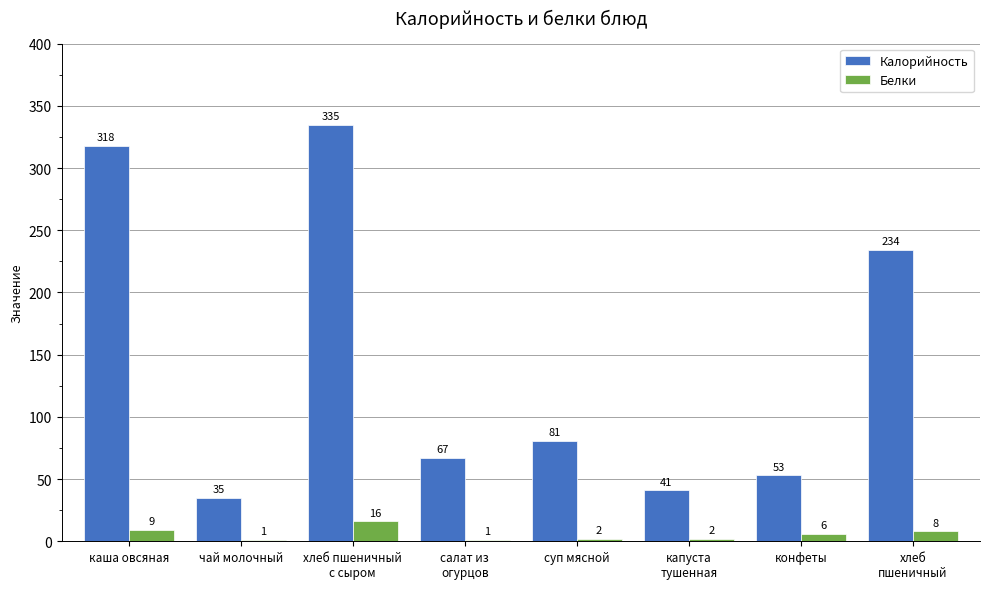

Which series has the largest total across all categories?

Калорийность